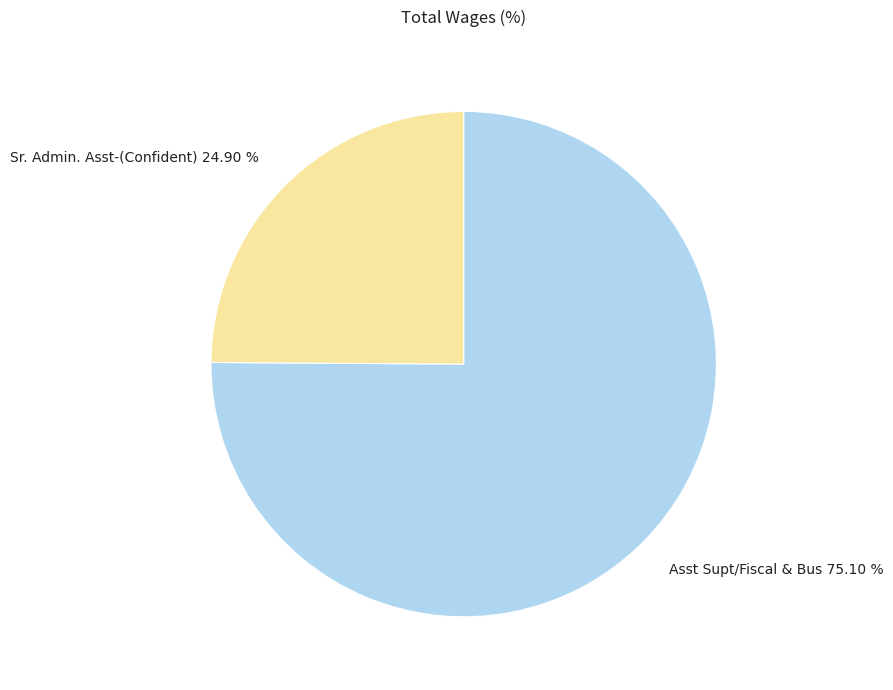

True or false: Sr. Admin. Asst-(Confident) accounts for 25% of the total.

True